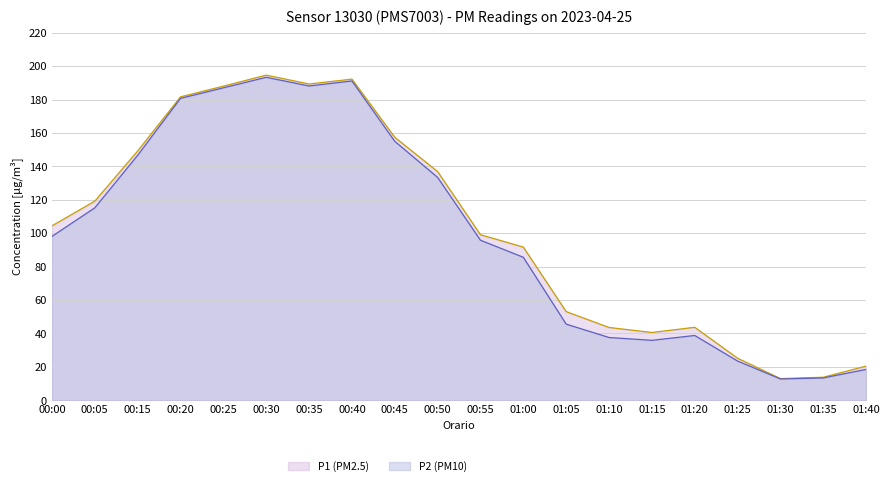

What position from the right is 01:00?

9